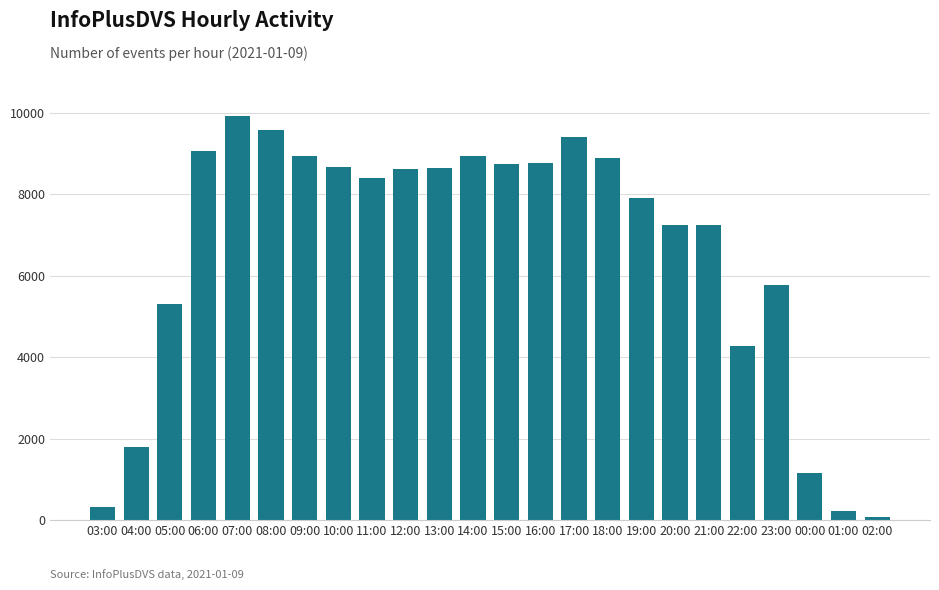

What is the maximum value shown in the chart?

9916